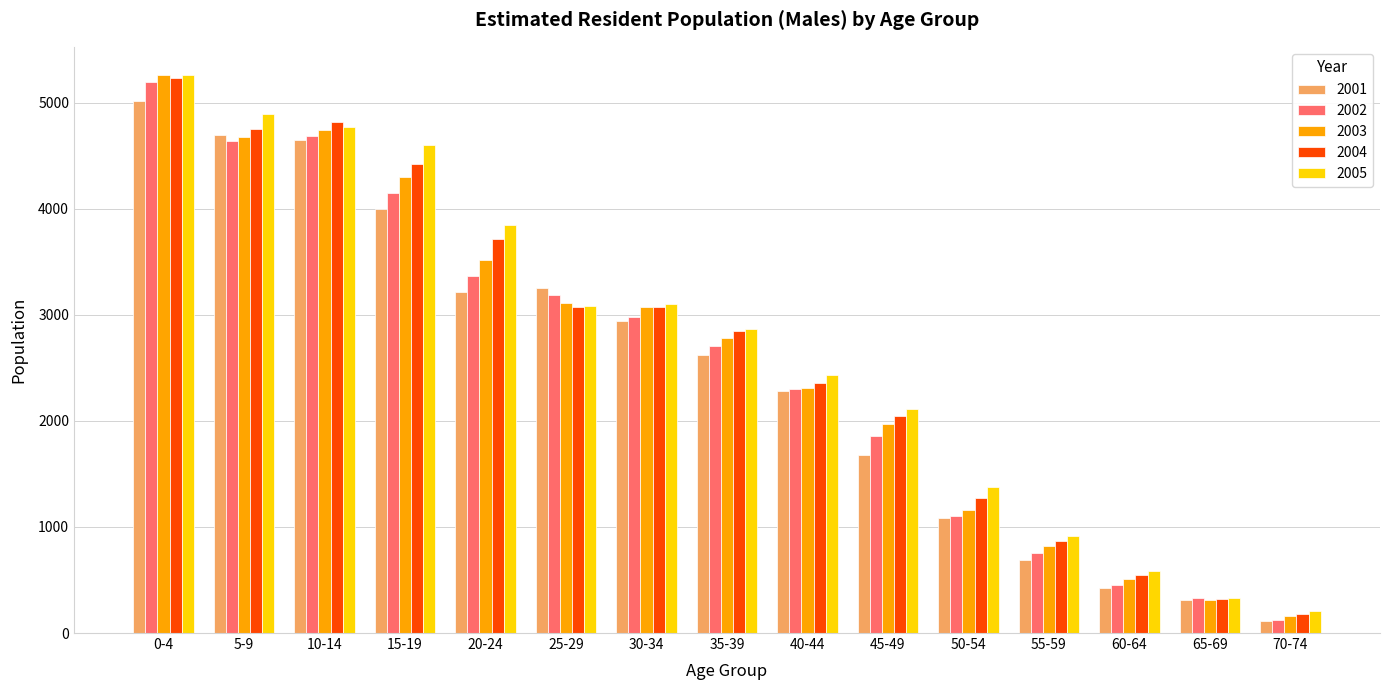

Which series changed the most between 10-14 and 45-49?

2001